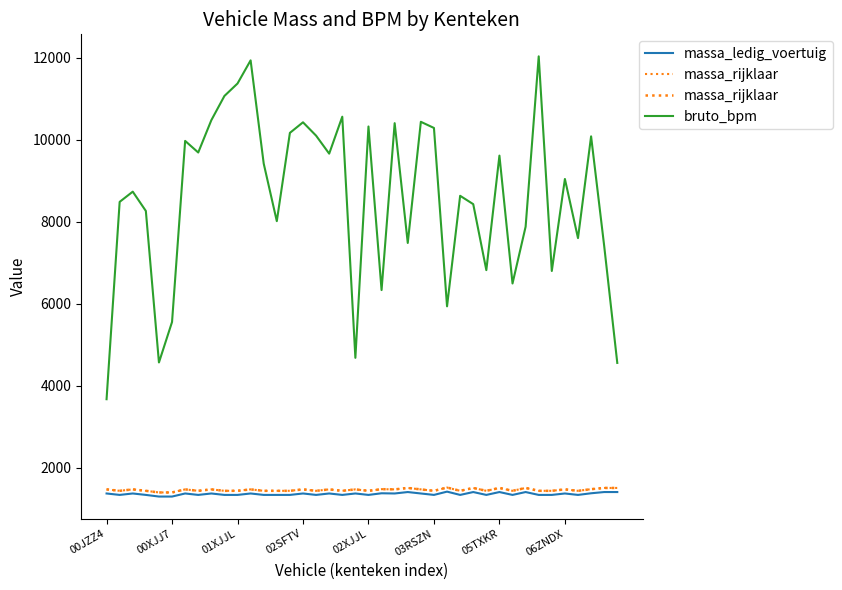

True or false: bruto_bpm has a value of 10328 at 02XJJL.

True